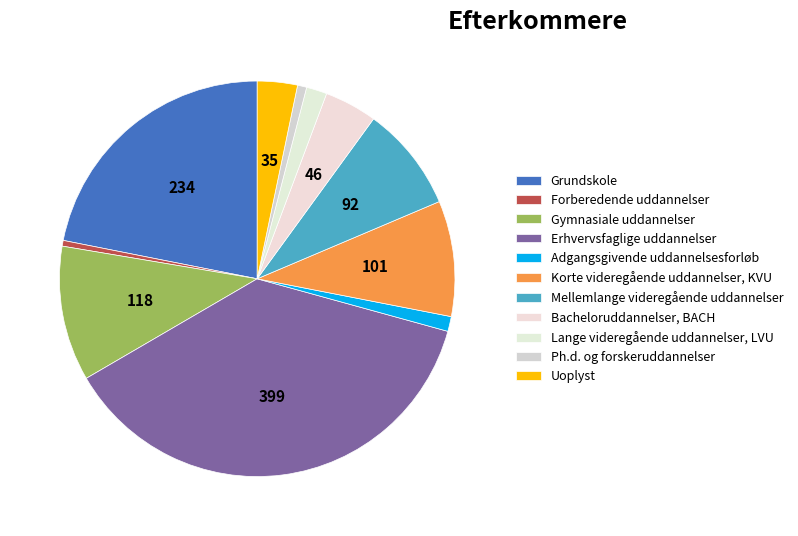

What percentage is NOT represented by Bacheloruddannelser, BACH?

95.7%